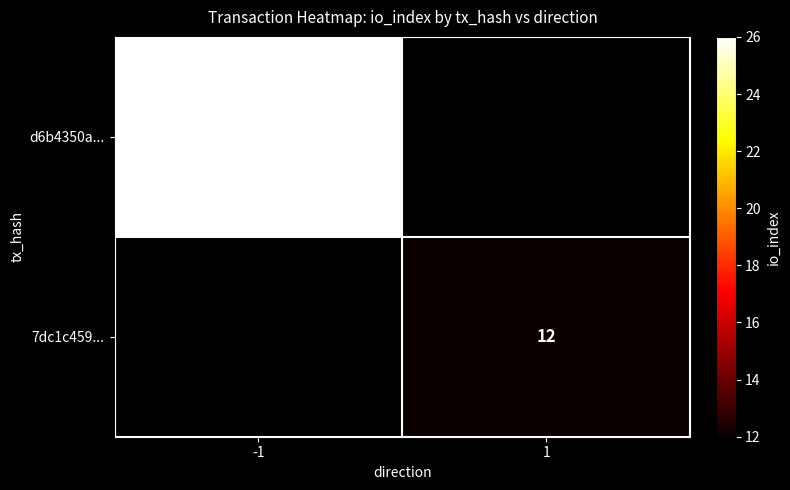

Is it true that 7dc1c459... equals 6.9 at 1?

False